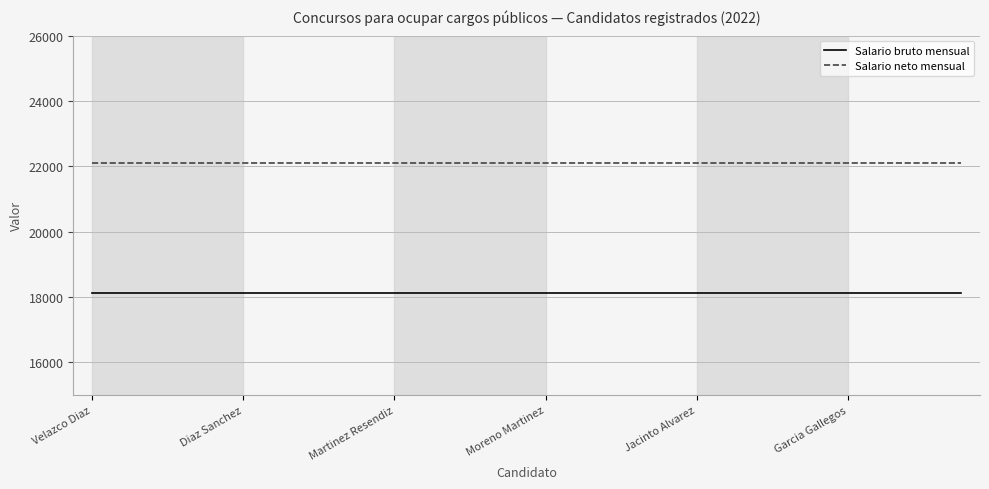

Reading right to left, extract all data points from this chart.

Salario bruto mensual: 18113.9	18113.9	18113.9	18113.9	18113.9	18113.9	18113.9	18113.9	18113.9	18113.9	18113.9	18113.9	18113.9	18113.9	18113.9	18113.9	18113.9	18113.9	18113.9	18113.9	18113.9	18113.9	18113.9	18113.9
Salario neto mensual: 22102.0	22102.0	22102.0	22102.0	22102.0	22102.0	22102.0	22102.0	22102.0	22102.0	22102.0	22102.0	22102.0	22102.0	22102.0	22102.0	22102.0	22102.0	22102.0	22102.0	22102.0	22102.0	22102.0	22102.0